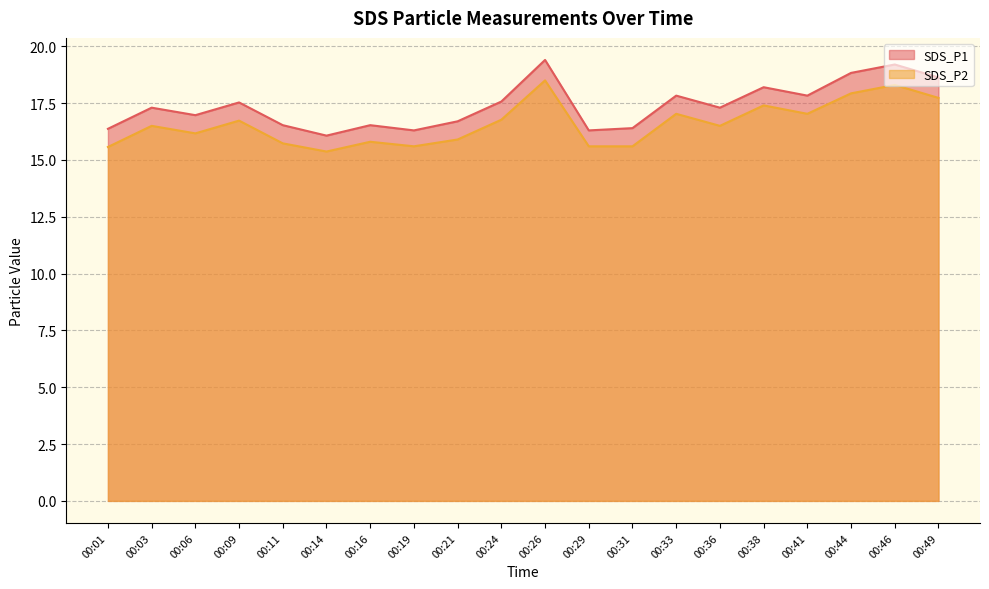

At which category is the sum across all series the highest?

00:26